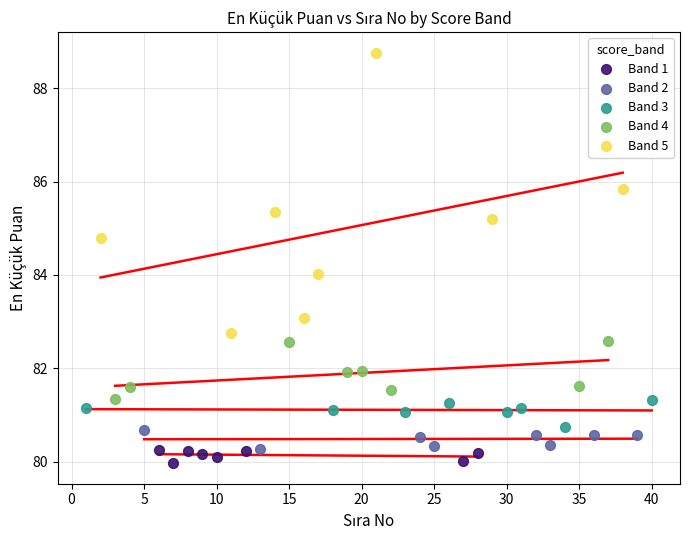

Which series reaches the maximum Y coordinate?

Band 5